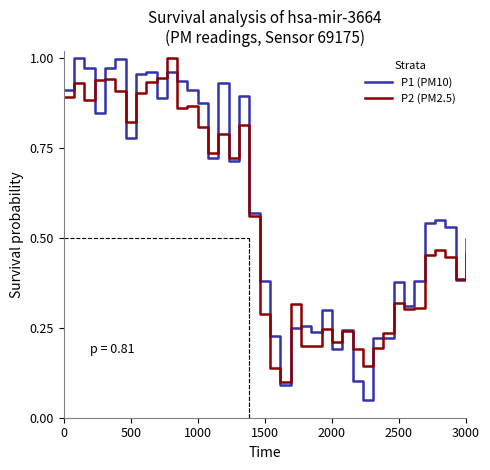

Does the chart display data point markers on the line(s)?

No